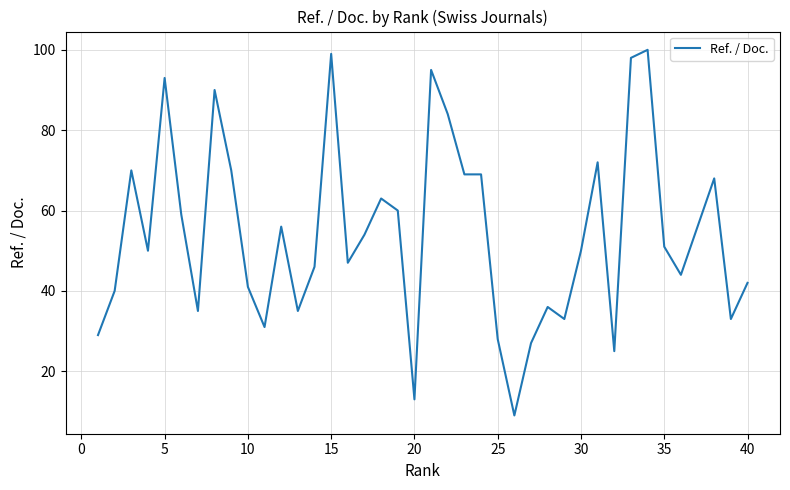

What is the smallest value displayed?

9